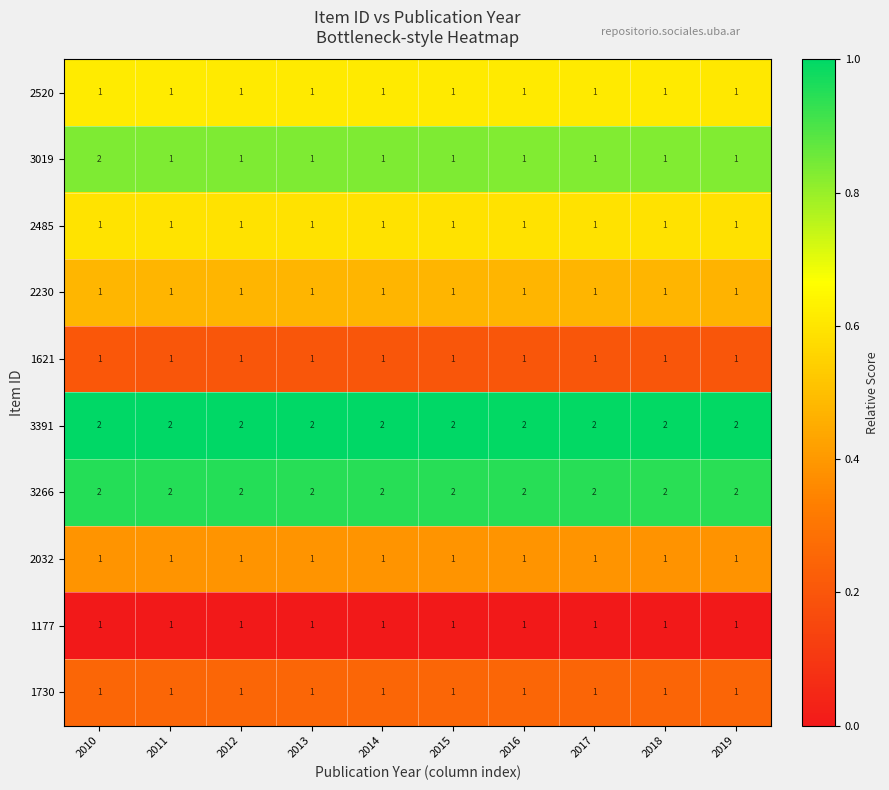

Which series has the widest spread of values?

3019